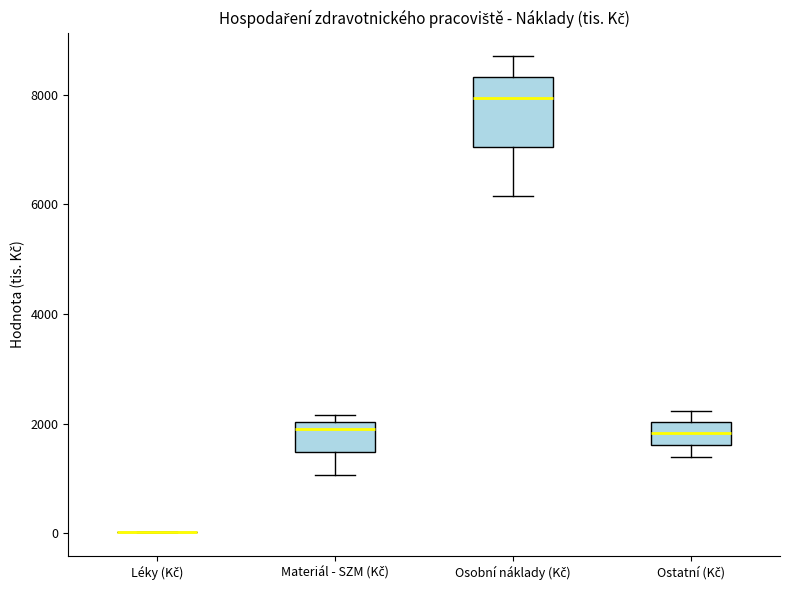

Comparing the boxes themselves (not the whiskers), which one is the tallest?

Osobní náklady (Kč)